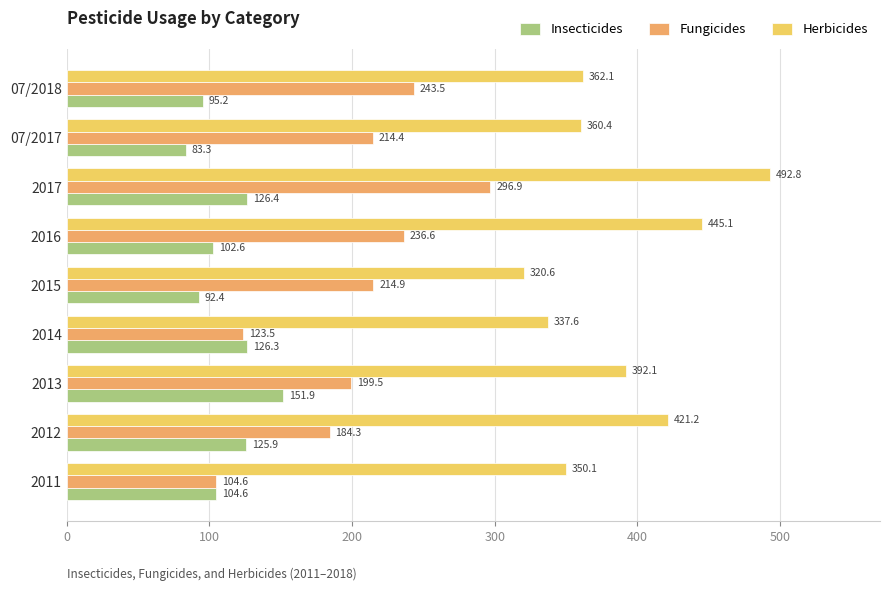

List the series in order of their overall mean, lowest first.

Insecticides, Fungicides, Herbicides